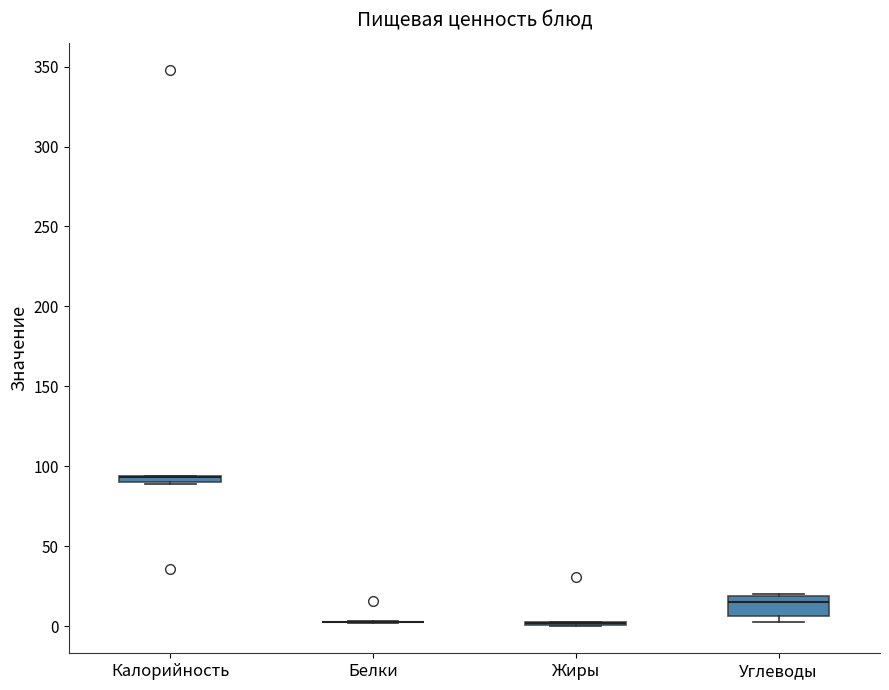

Where is the lower edge of the box for Углеводы on the y-axis? The values are not printed on the chart, so give them approximately, as read against the axis.

5